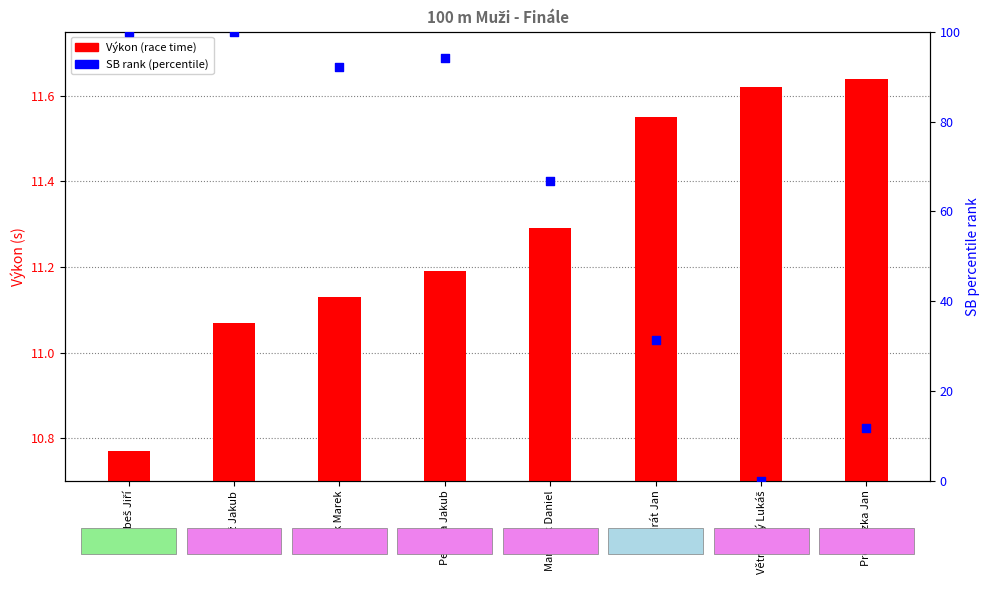

Which series reaches the minimum Y coordinate?

SB rank (percentile)